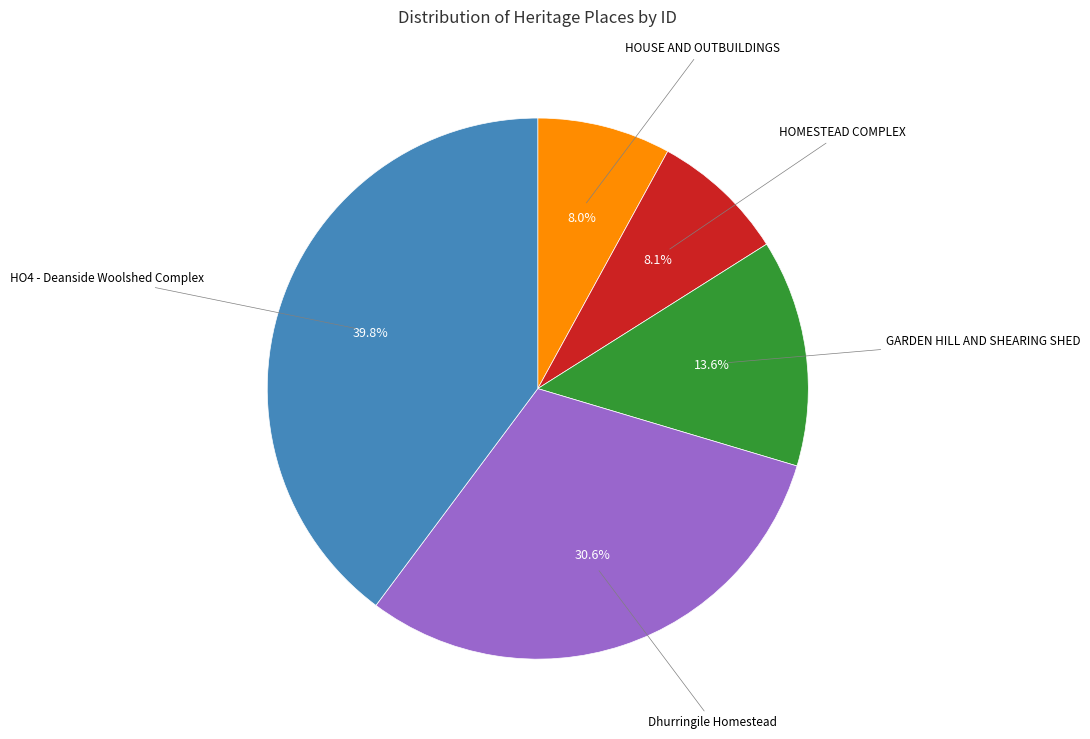

To the nearest percent, what is the difference between the largest and smallest slice percentages?

32%